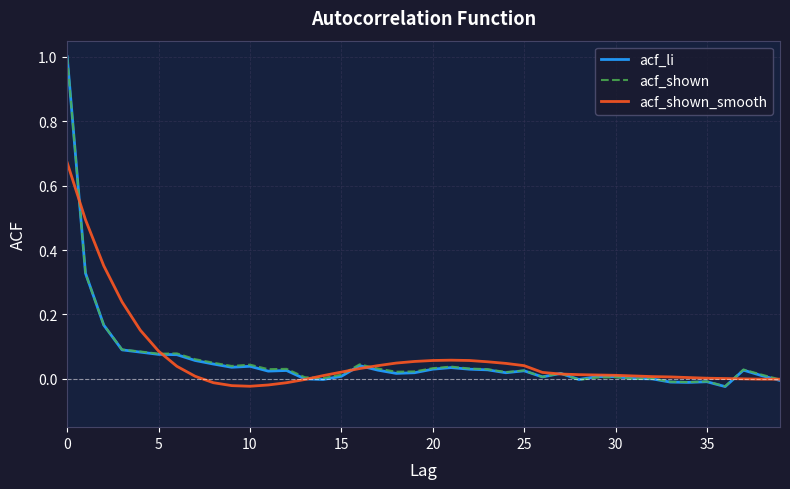

At how many categories does at least one series exceed 0?

39